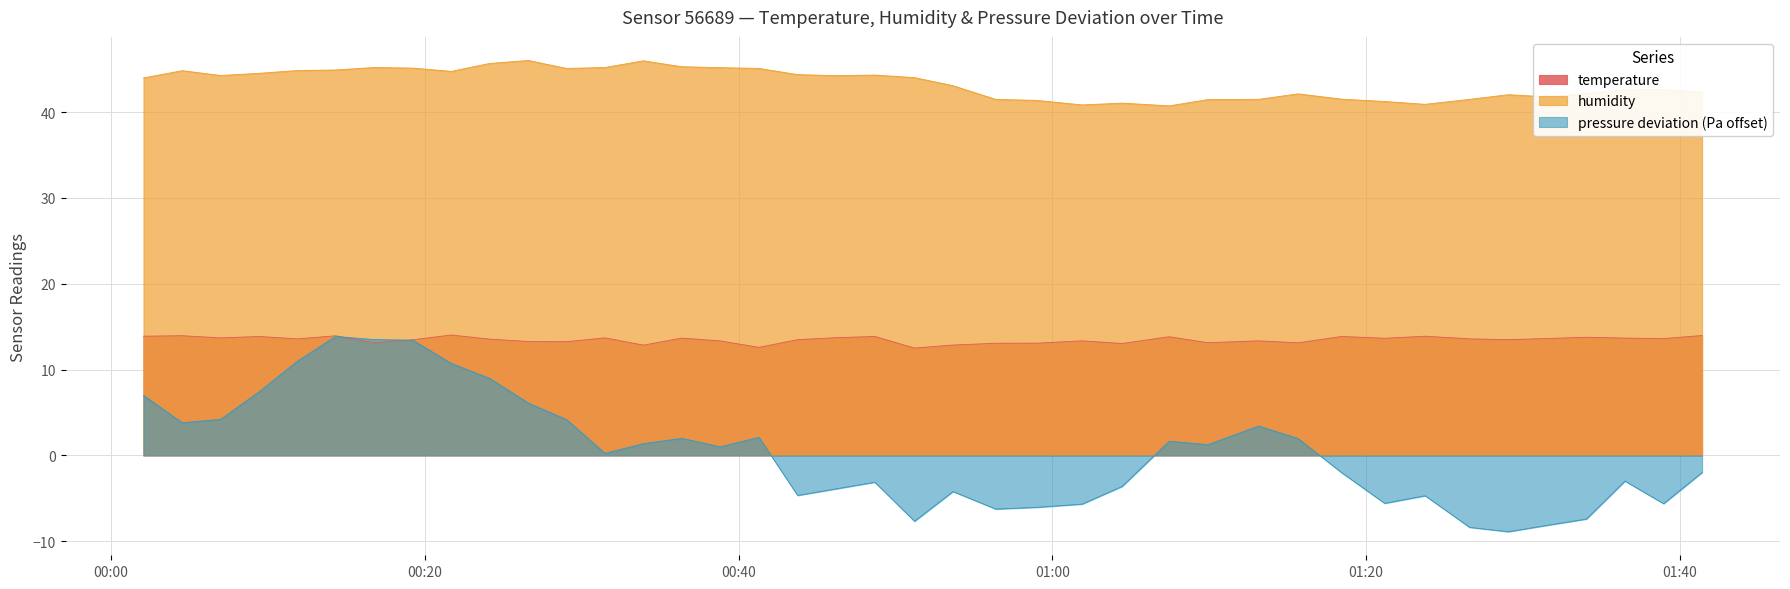

True or false: humidity and temperature intersect in this chart.

False